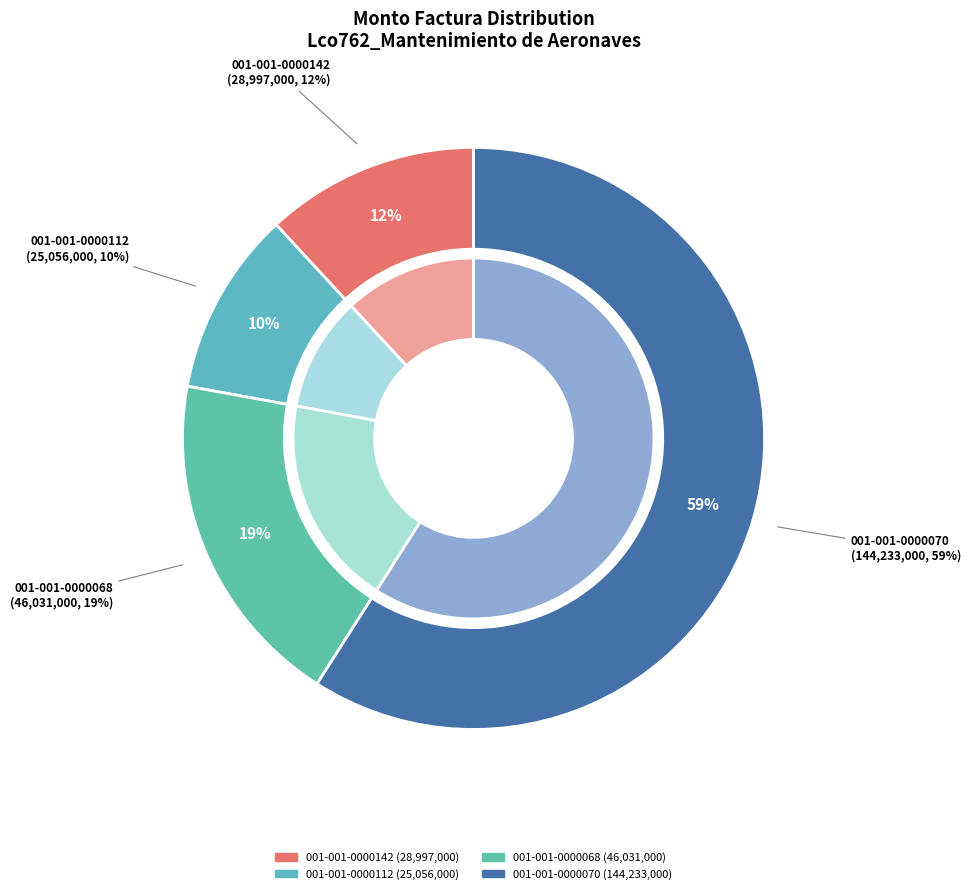

Between 001-001-0000070 and 001-001-0000112, which is larger?

001-001-0000070